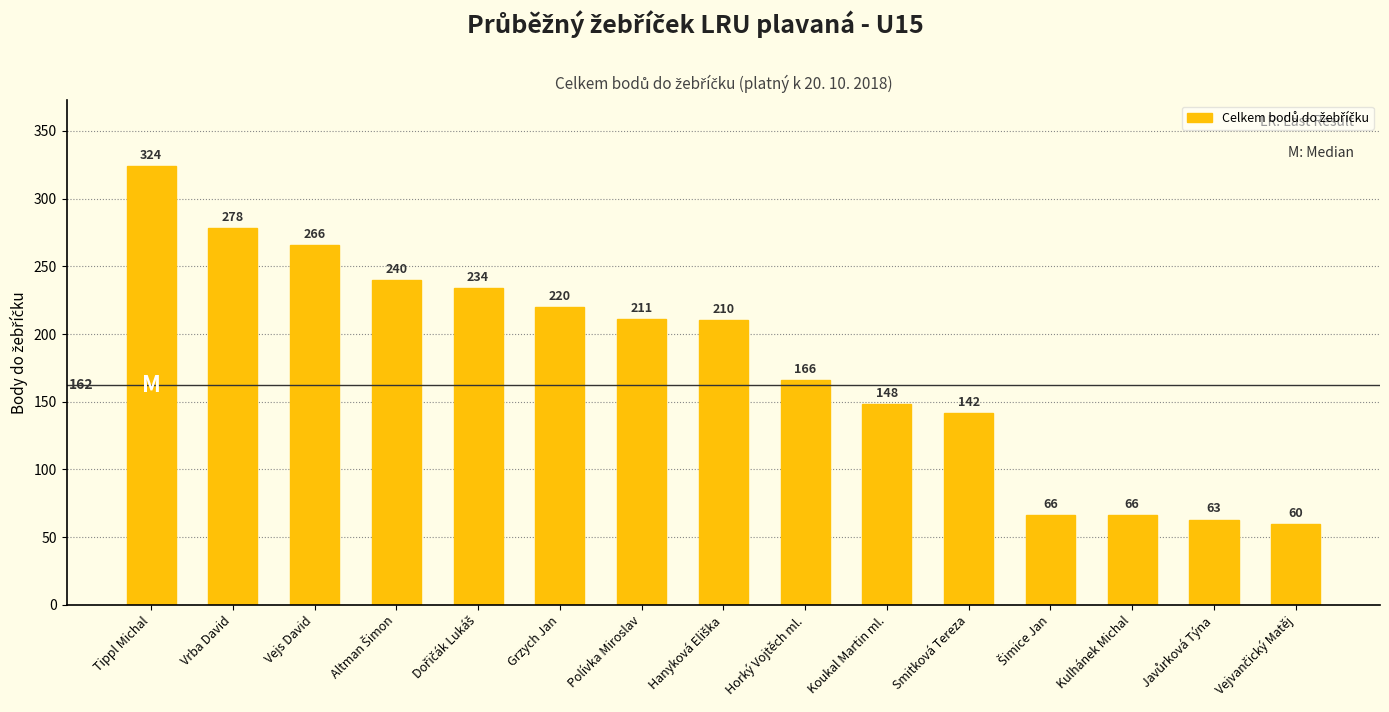

Approximately how many times larger is the value at Smitková Tereza compared to Polívka Miroslav?

0.7